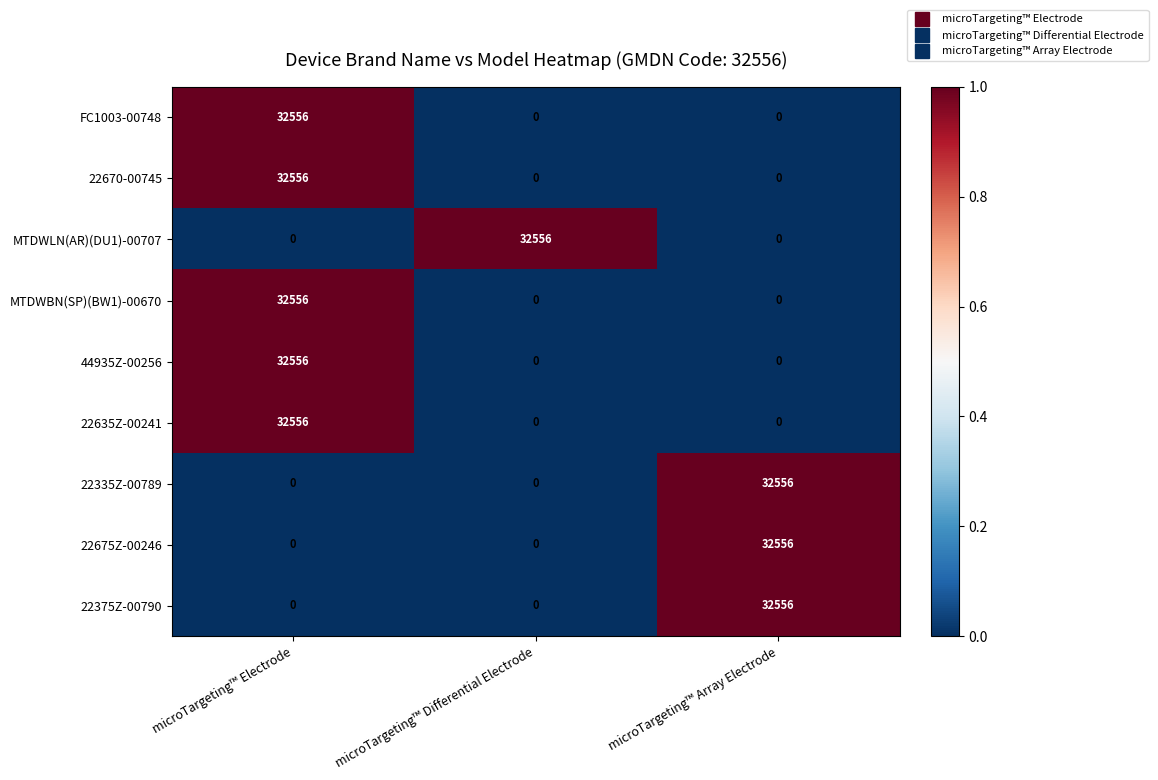

What is the difference between the FC1003-00748 values at microTargeting™ Differential Electrode and microTargeting™ Electrode?

32556